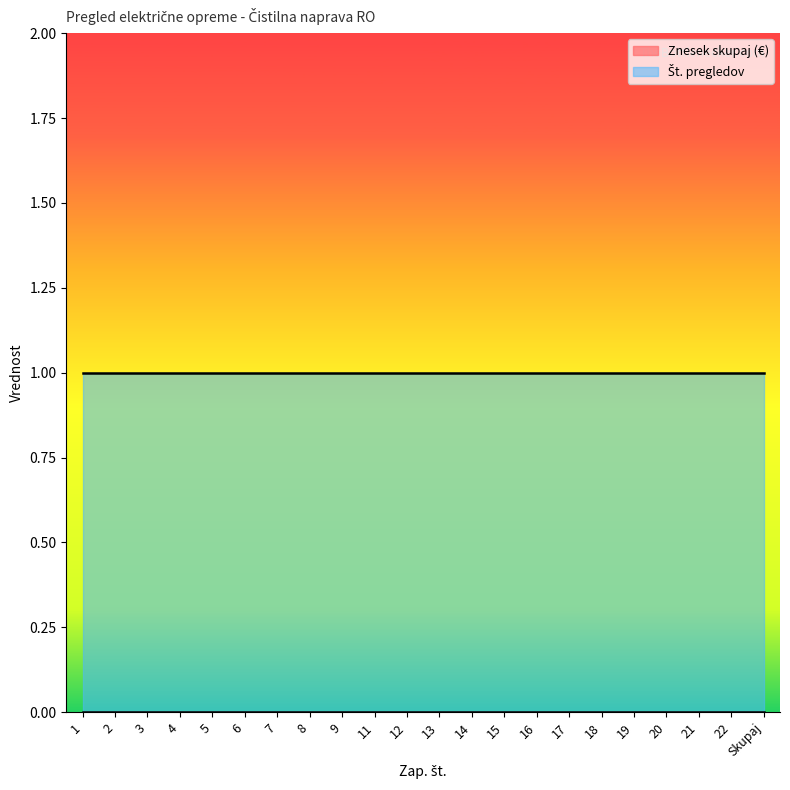

Does the chart have visible grid lines?

No